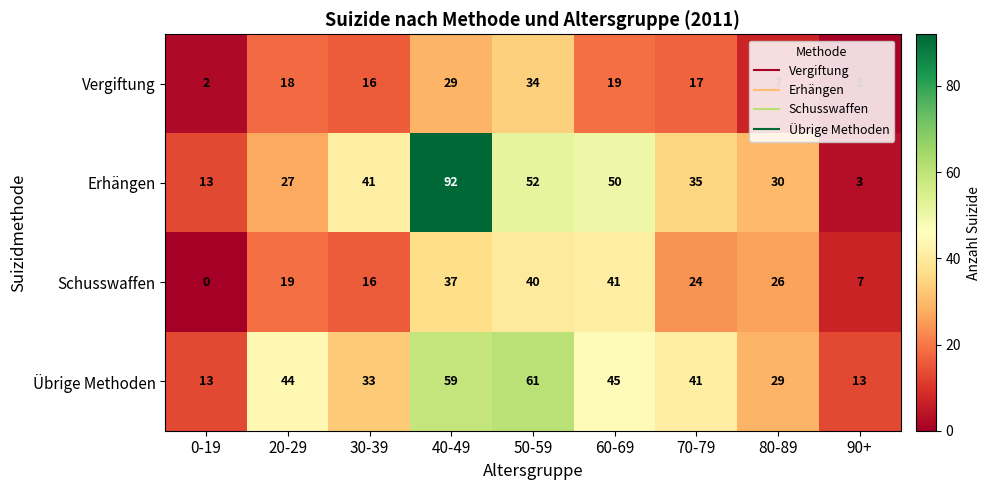

At which label does Übrige Methoden reach its peak?

50-59